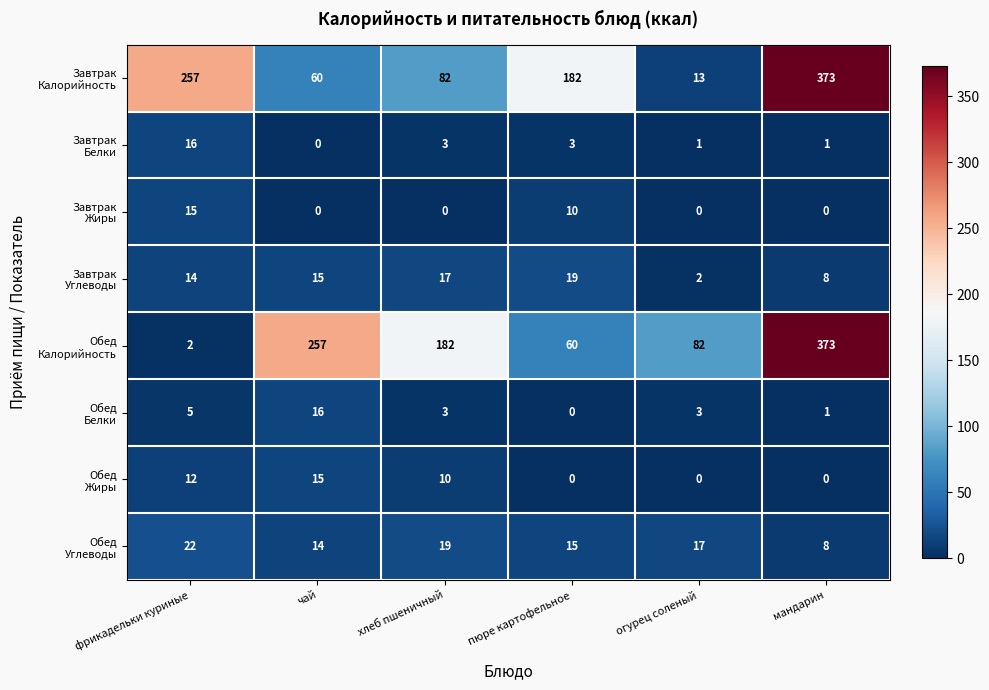

What is the total value across all series at фрикадельки куриные?

343